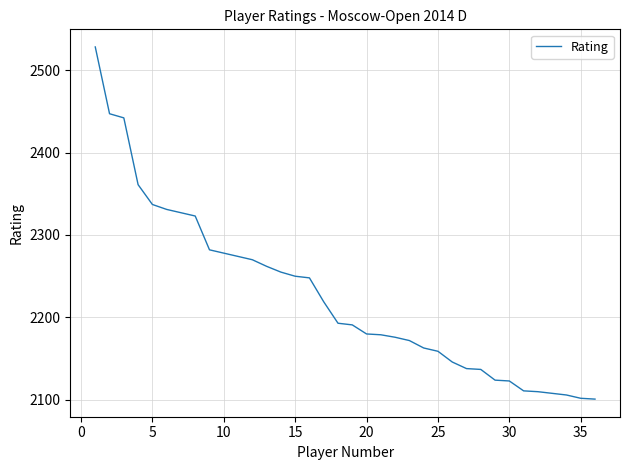

Does the chart display data point markers on the line(s)?

No